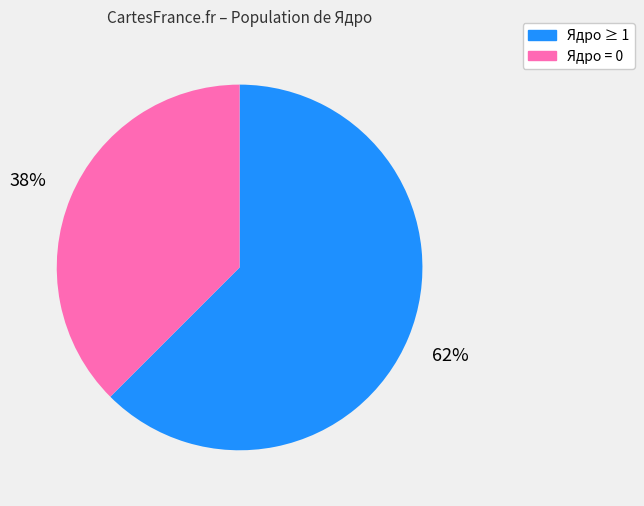

Does any single category account for the majority?

Yes